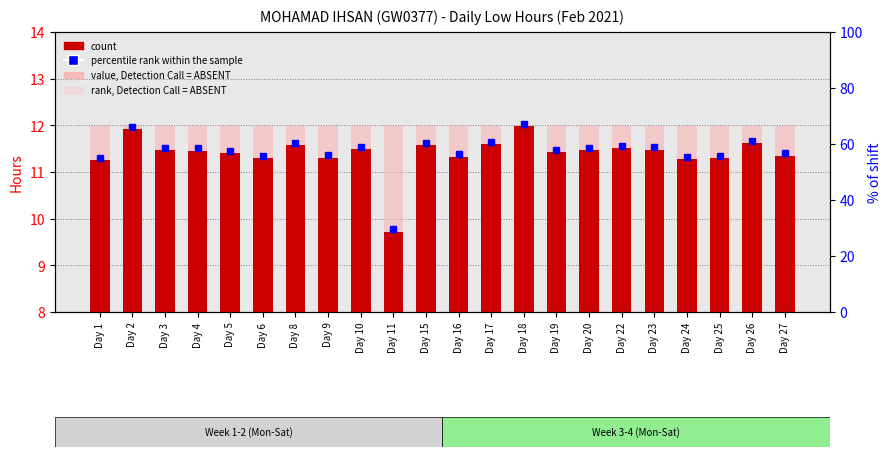

True or false: rank, Detection Call = ABSENT has a value of 19.2 at Day 26.

False